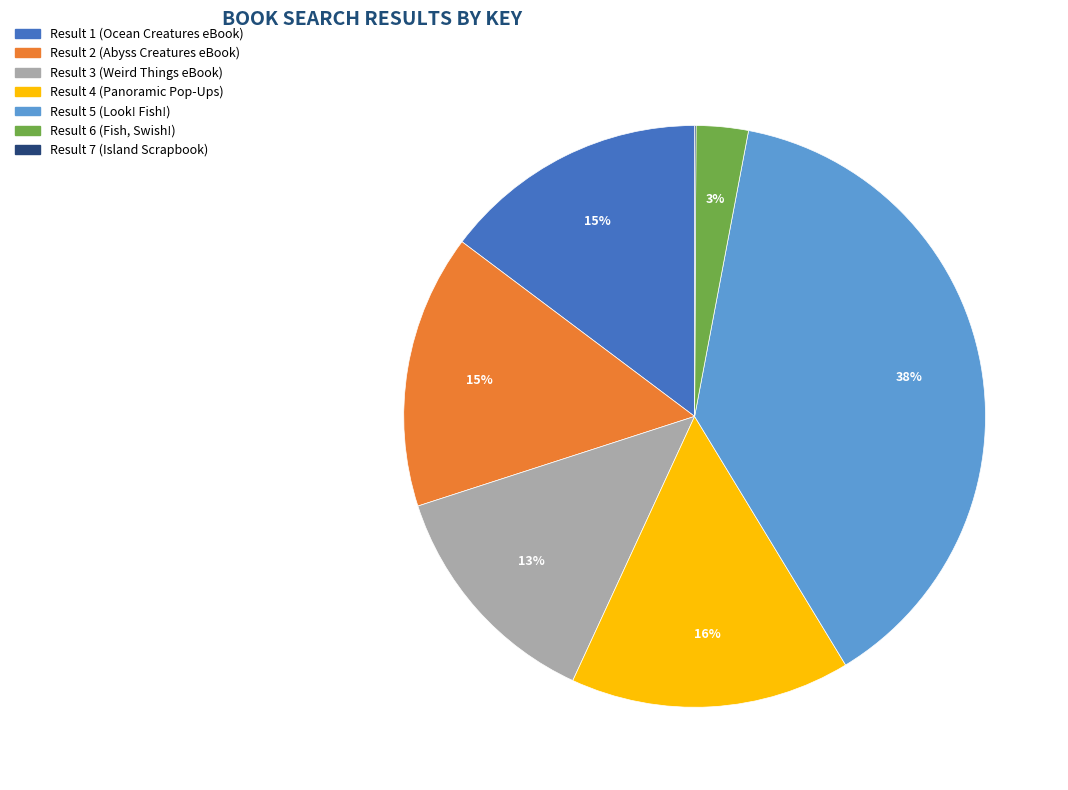

What is the ratio of the value at Result 1 (Ocean Creatures eBook) to the value at Result 2 (Abyss Creatures eBook)?

1.0